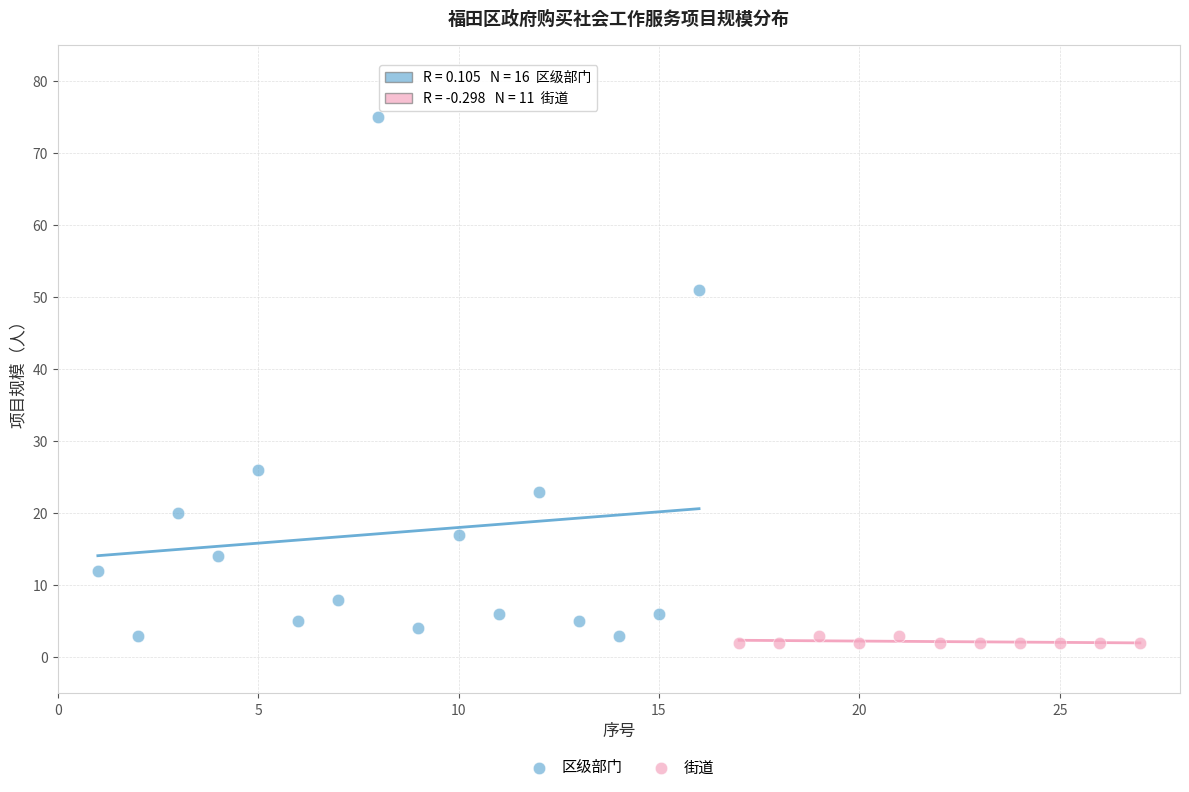

Which series has the widest spread of Y values?

区级部门